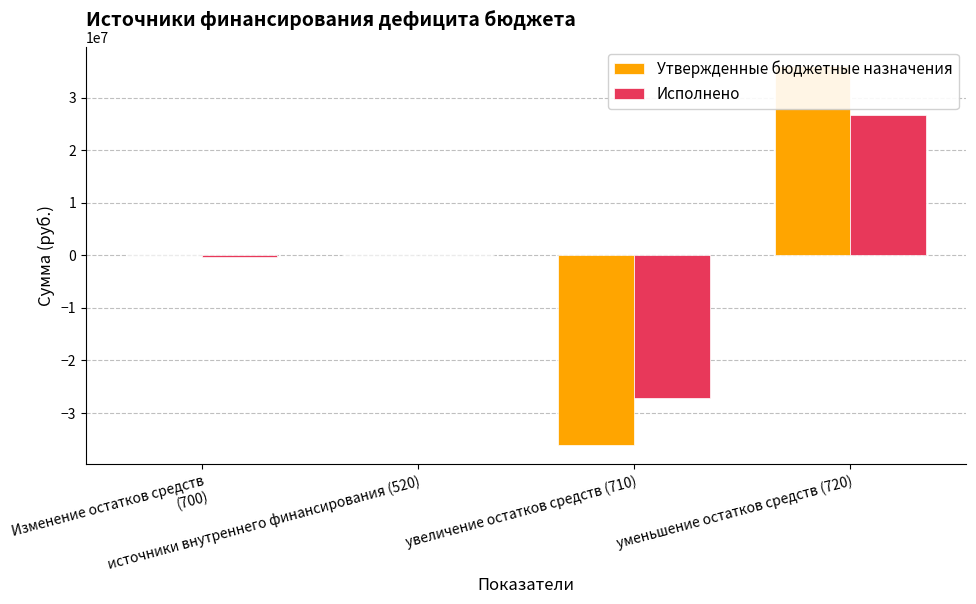

Which series has the largest total across all categories?

Утвержденные бюджетные назначения